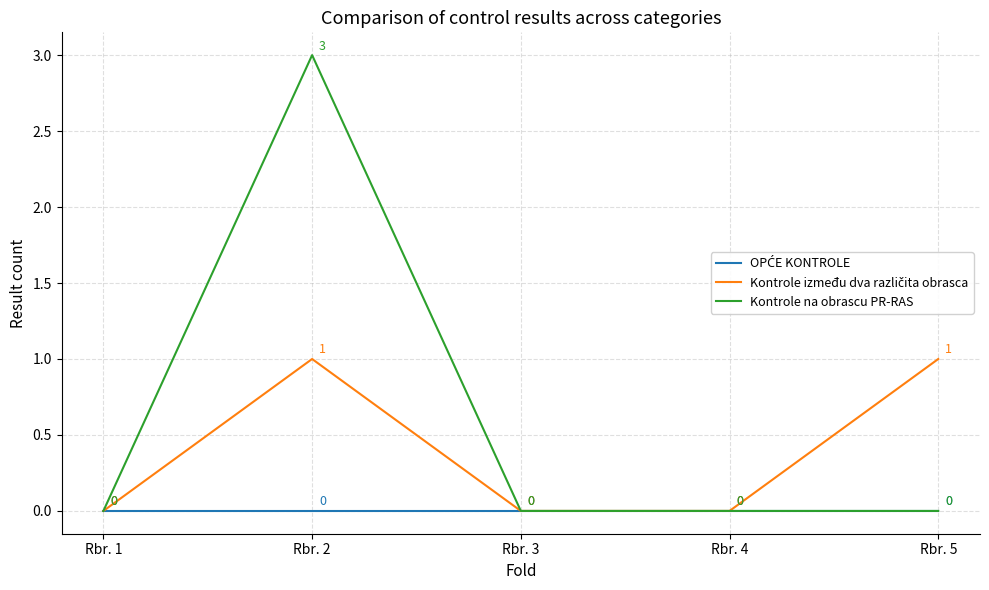

Which series has the largest total across all categories?

Kontrole na obrascu PR-RAS